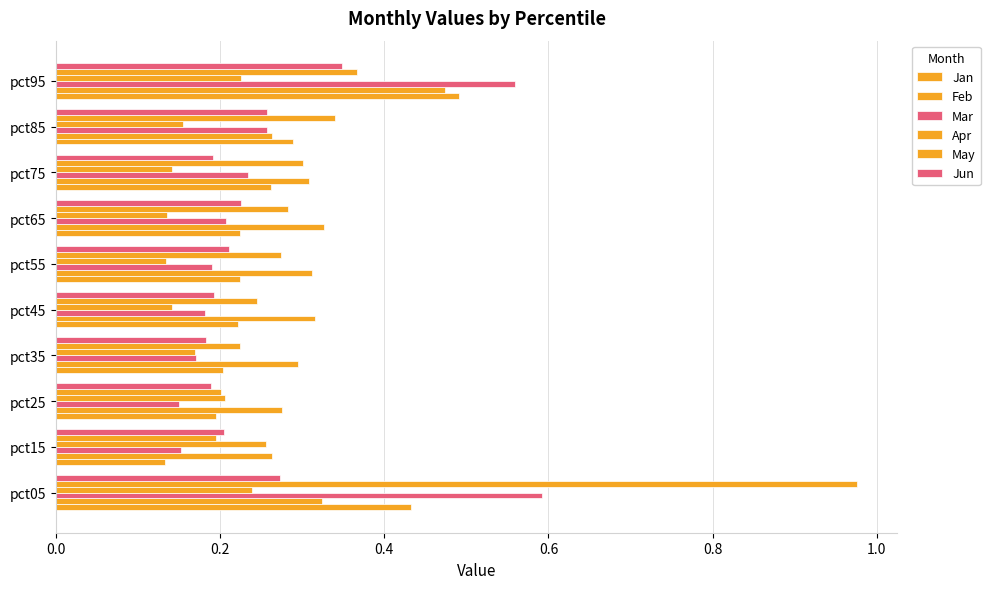

Count the number of categories in the chart.

10